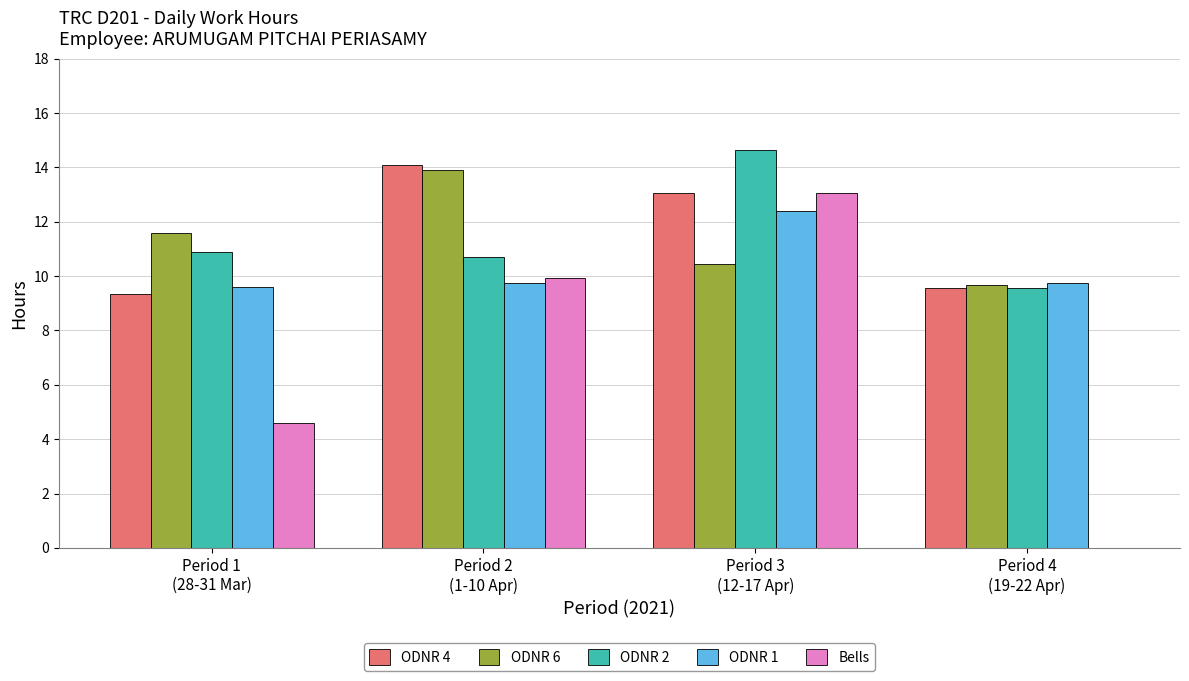

How many groups of bars are there?

4